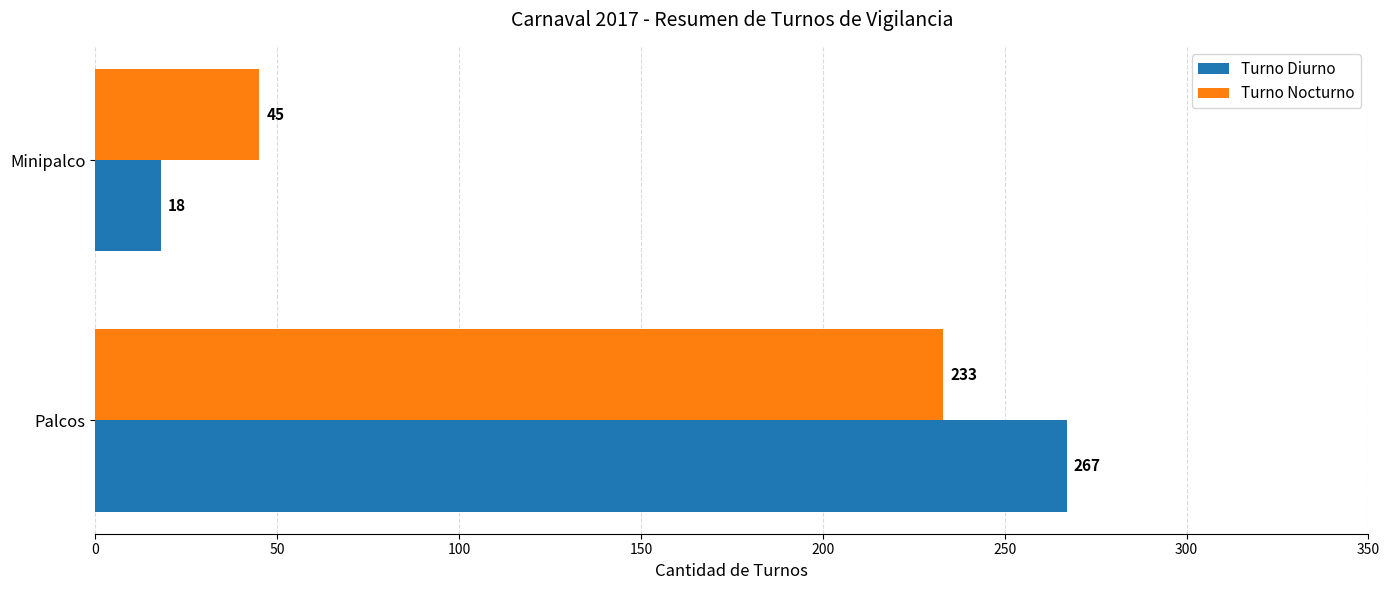

Which series has the largest total across all categories?

Turno Diurno